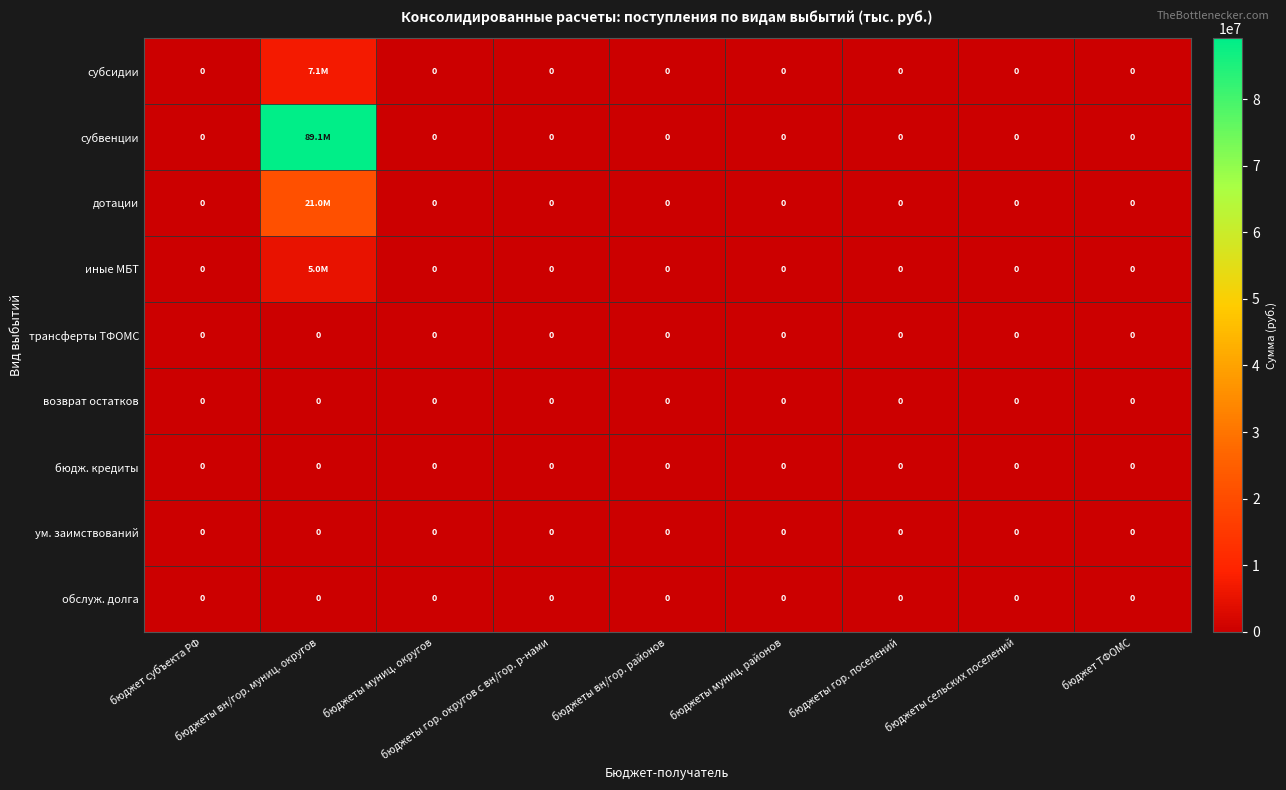

What is the average value of the иные МБТ series?

556905.7